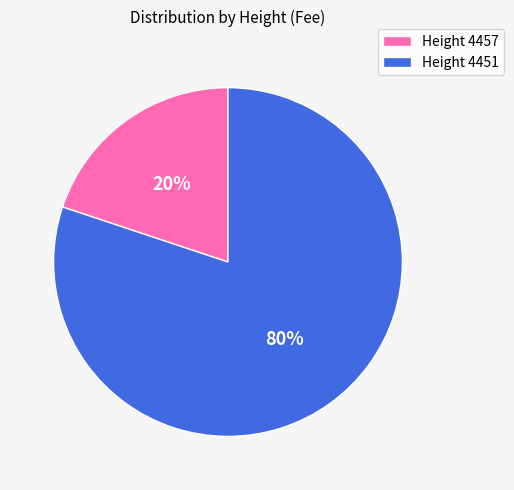

Rank the categories by value from lowest to highest.

Height 4457, Height 4451